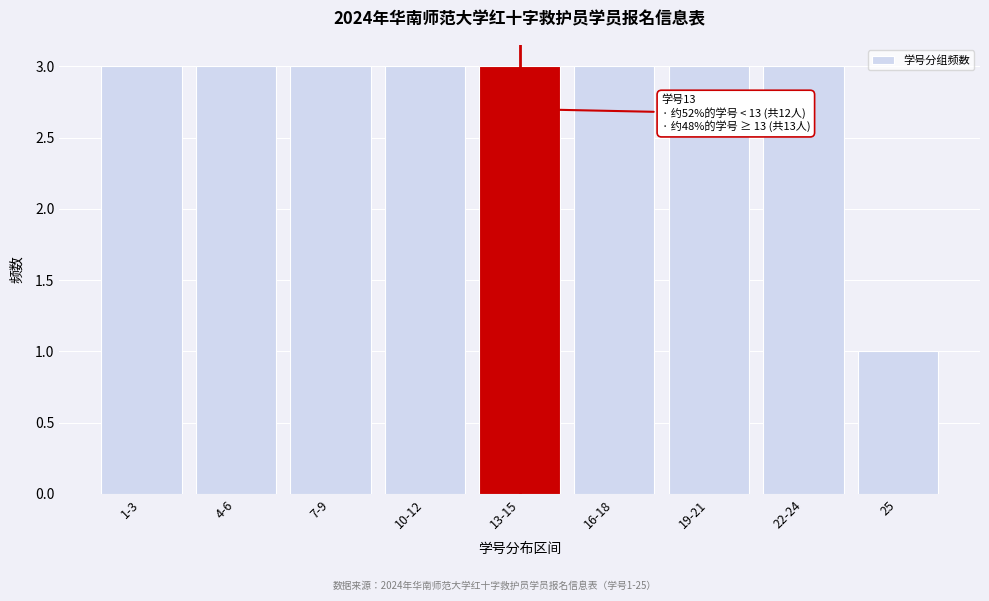

Reading left to right, extract all data points from this chart.

3	3	3	3	3	3	3	3	1